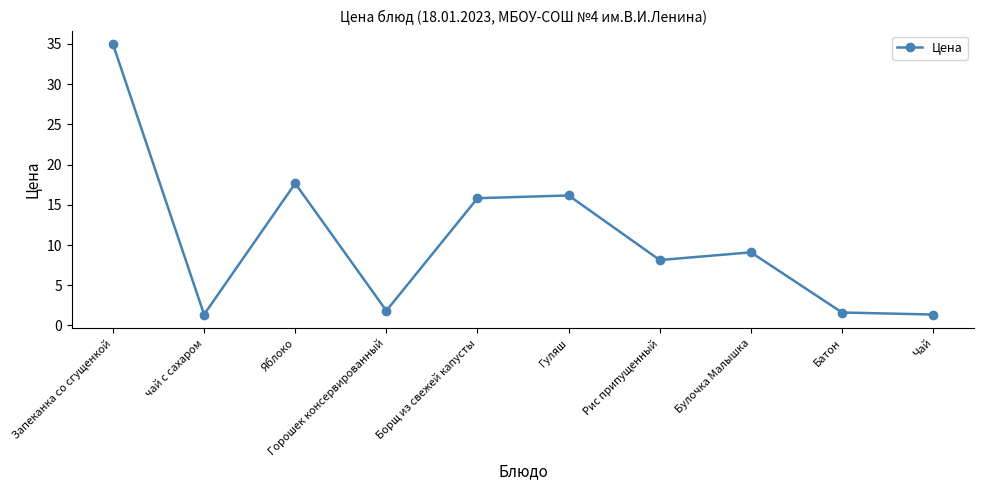

Reading left to right, what are all the values shown in this chart?

Запеканка со сгущенкой=35.0	чай с сахаром=1.4	Яблоко=17.7	Горошек консервированный=1.8	Борщ из свежей капусты=15.8	Гуляш=16.2	Рис припущенный=8.1	Булочка Малышка=9.1	Батон=1.6	Чай=1.4